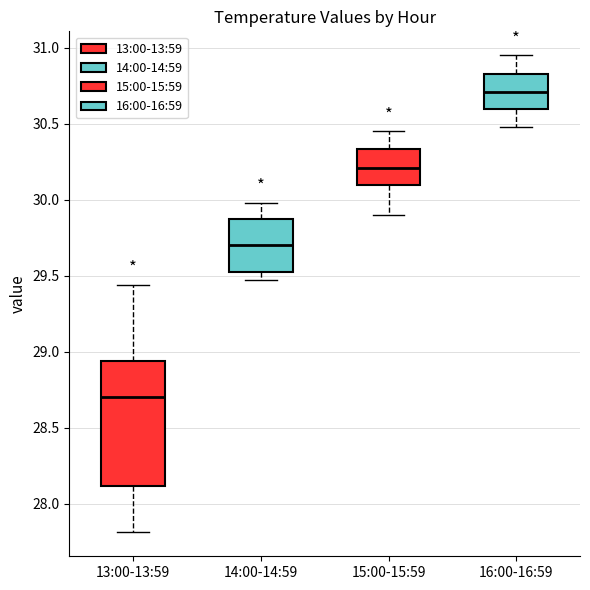

Which box is the tallest, from its lower edge to its upper edge?

13:00-13:59